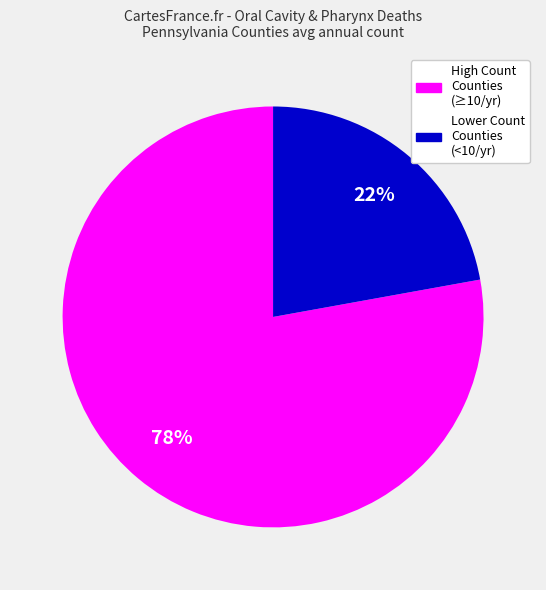

To the nearest percent, what is the average slice percentage?

50%